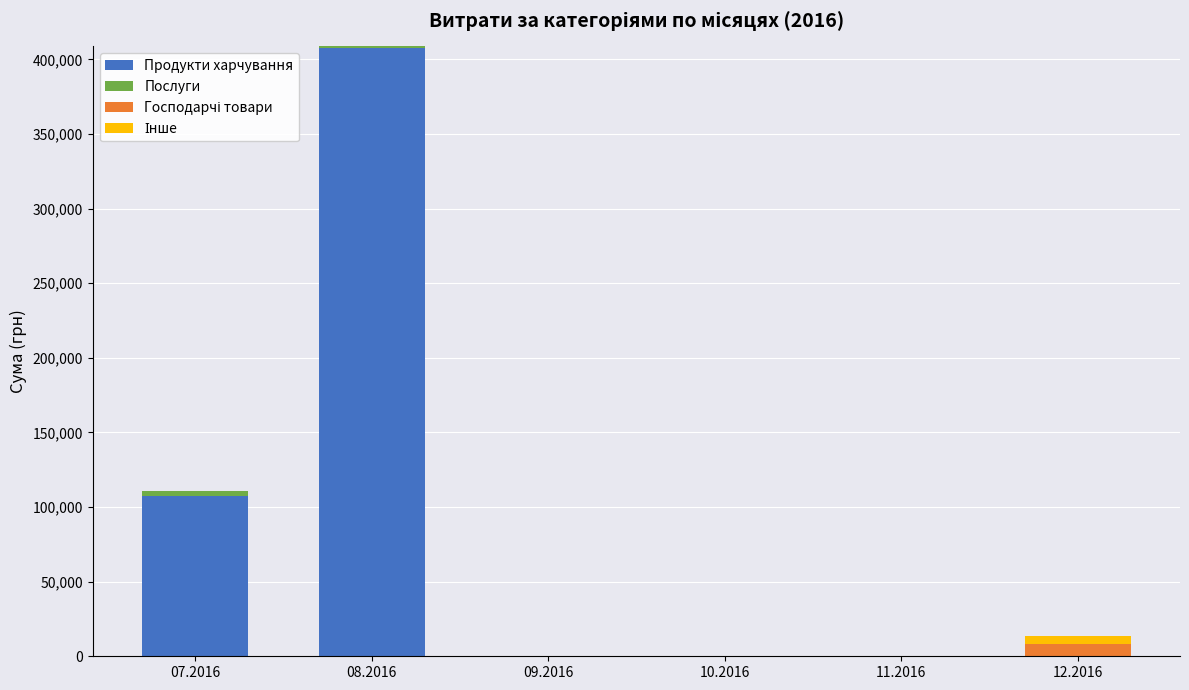

What is the maximum value for Продукти харчування?

407323.6